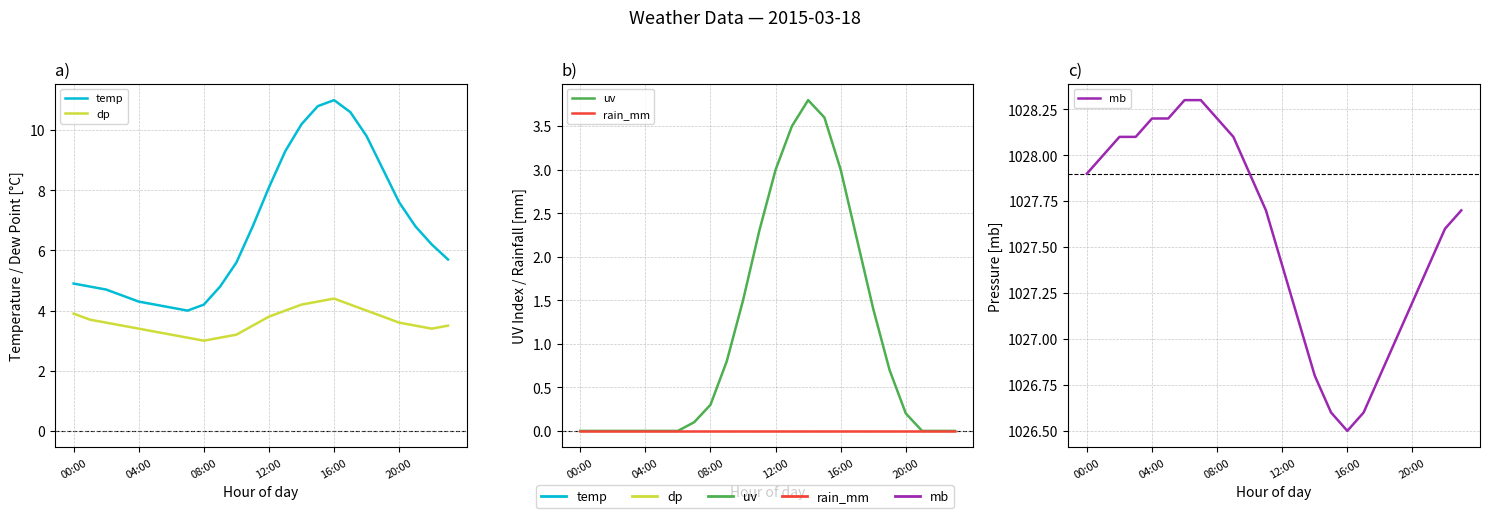

Read the mb value at 00:00.

1027.9